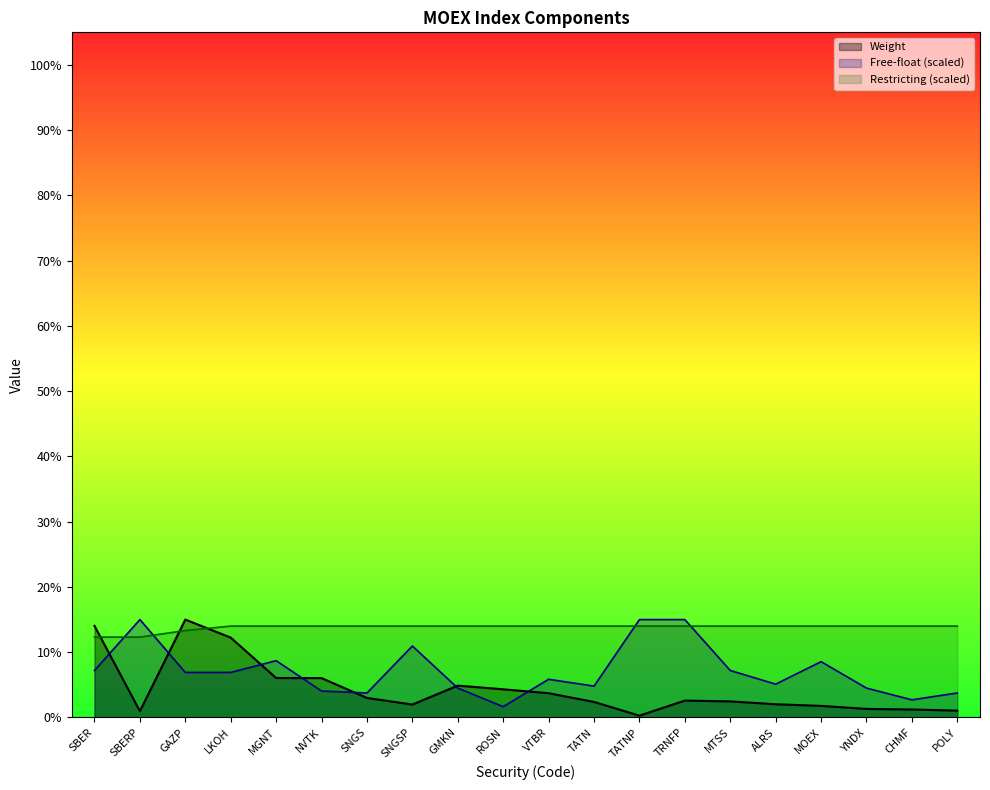

Rank the series by their average value, from lowest to highest.

Weight, Free-float (scaled), Restricting (scaled)